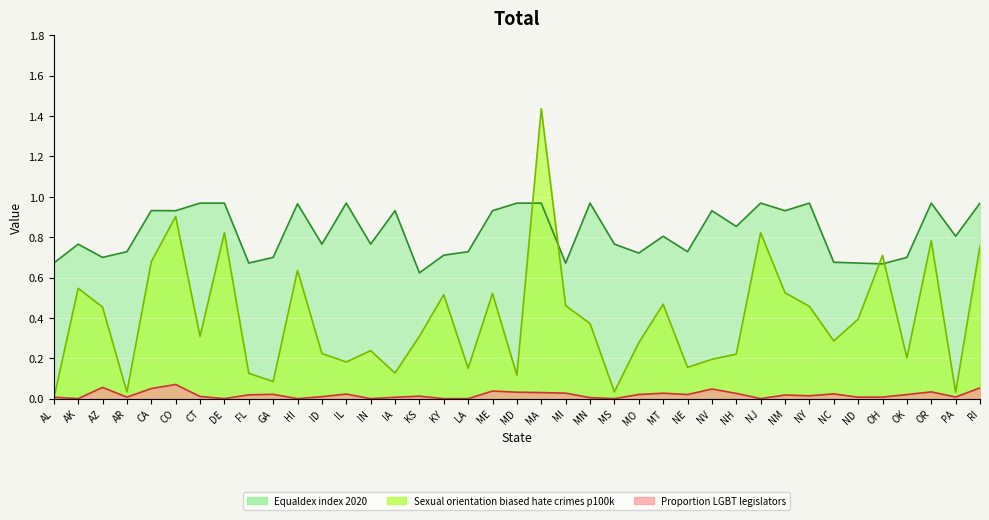

What is the spread (max minus min) of values at IL?

0.9